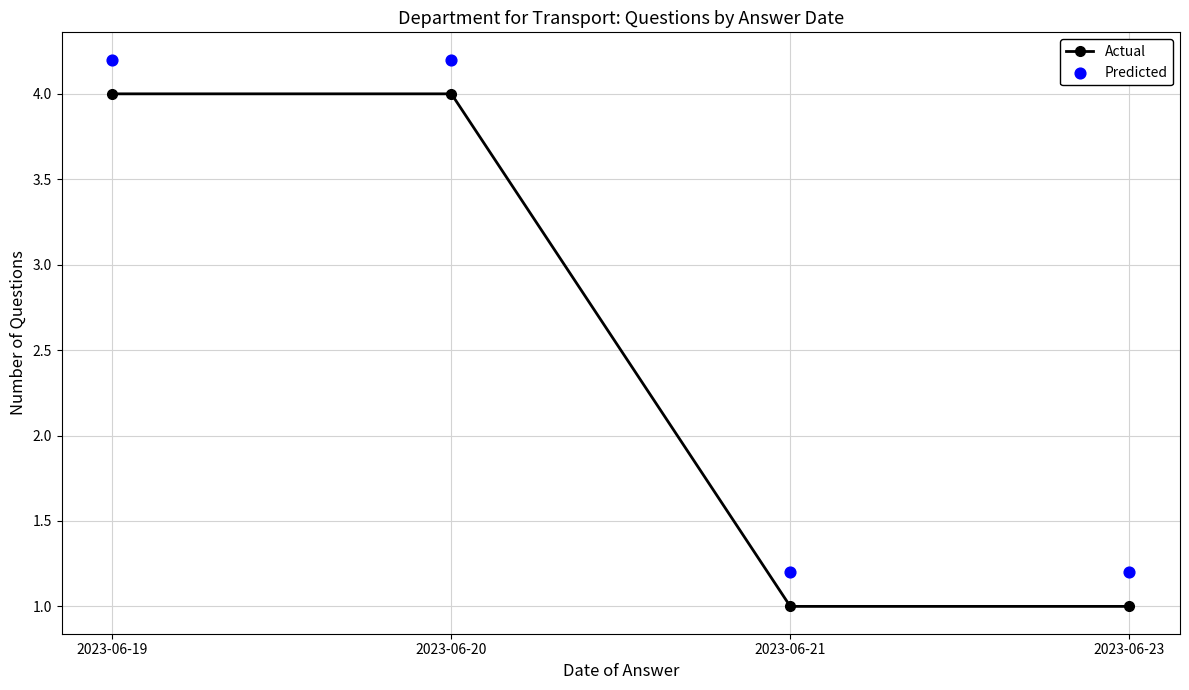

What is the total value across all series at 2023-06-20?

8.2